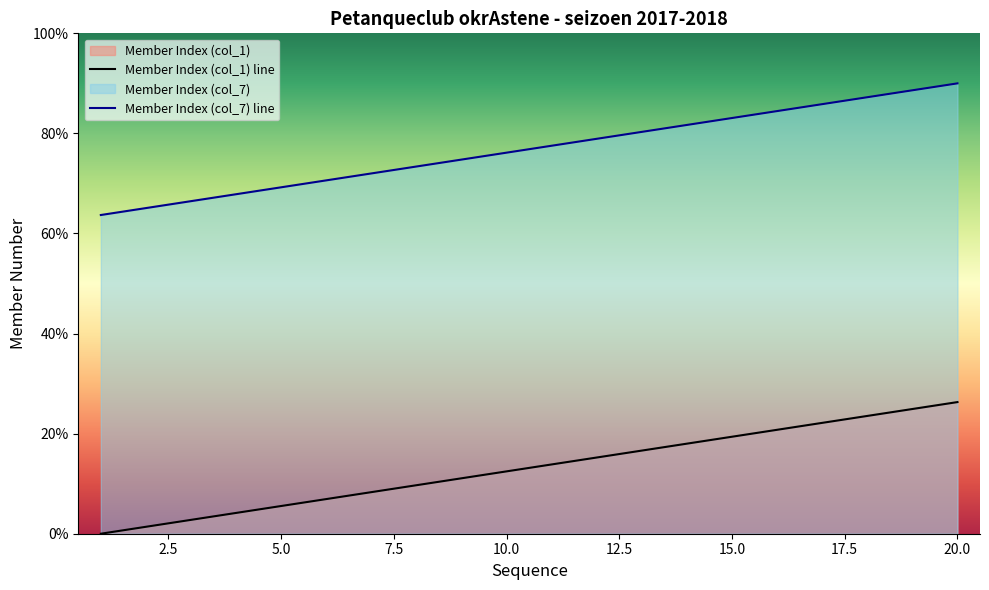

True or false: Member Index (col_1) and Member Index (col_7) cross at least once.

False